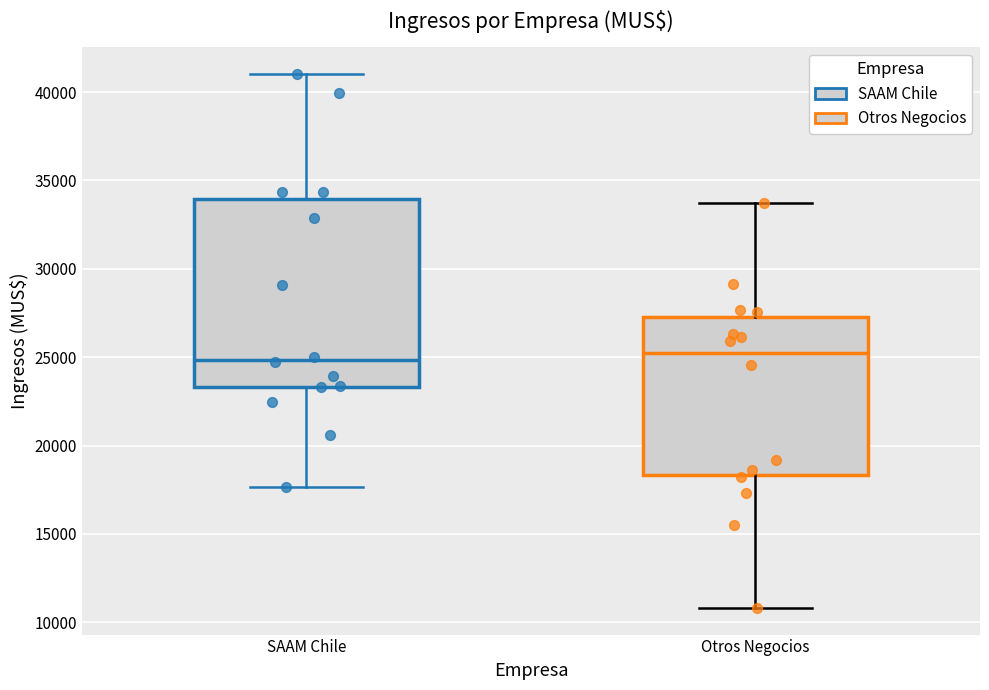

Reading left to right, transcribe this box plot: for each box, give where its median line is, the range the box spans, and where its two whiskers end, as read against the y-axis. The values are not printed on the chart, so give them approximately, as read against the axis.

SAAM Chile: median 25000, box 23500 to 34000, whiskers 17500 to 41000
Otros Negocios: median 25000, box 18500 to 27500, whiskers 11000 to 33500